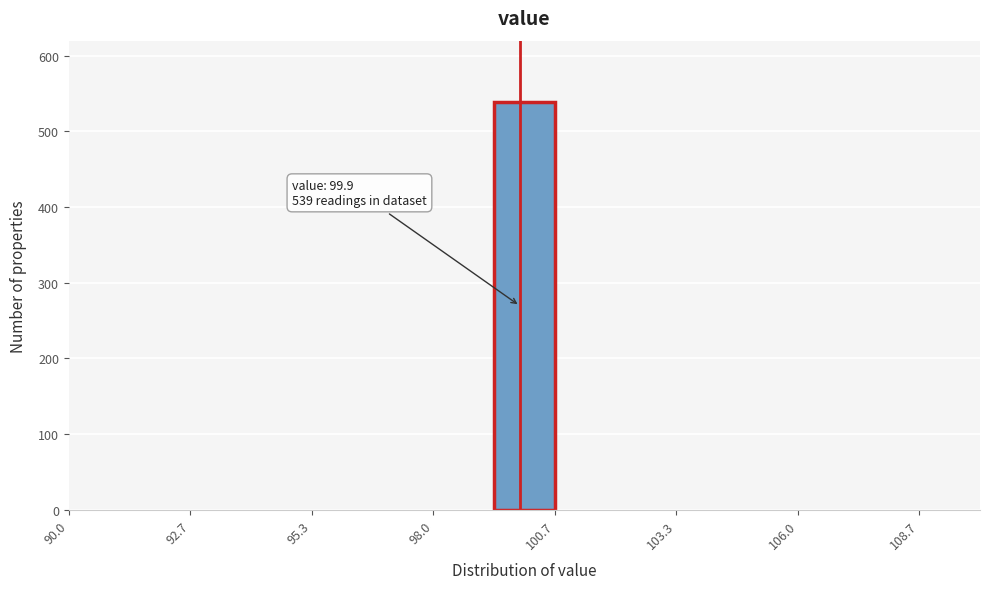

Read against the x-axis, roughly where is the centre of the tallest bar?

100.0